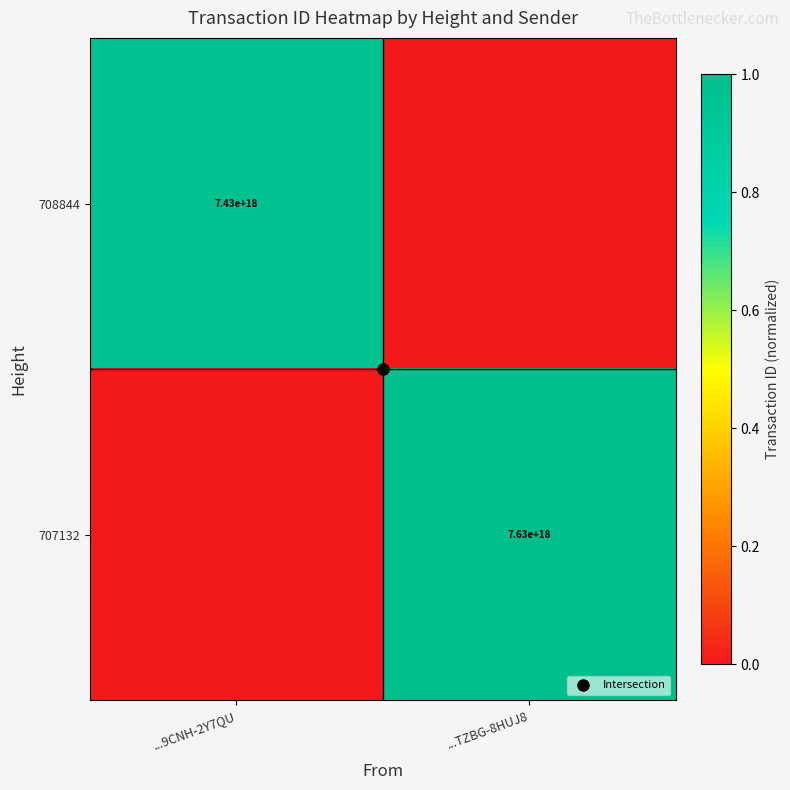

Which series has the largest total across all categories?

707132